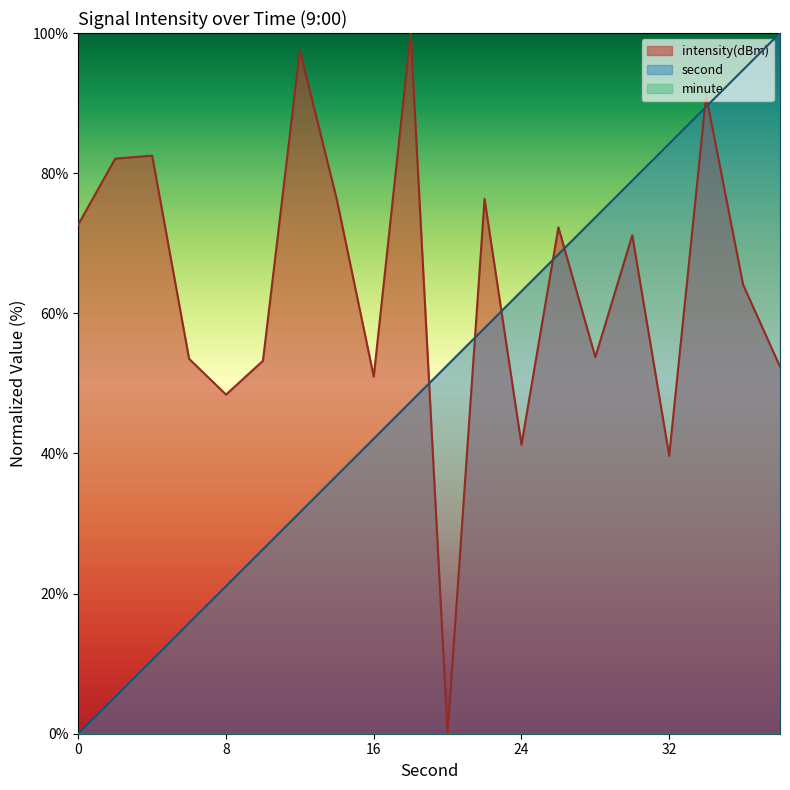

At how many categories does at least one series exceed 30?

20